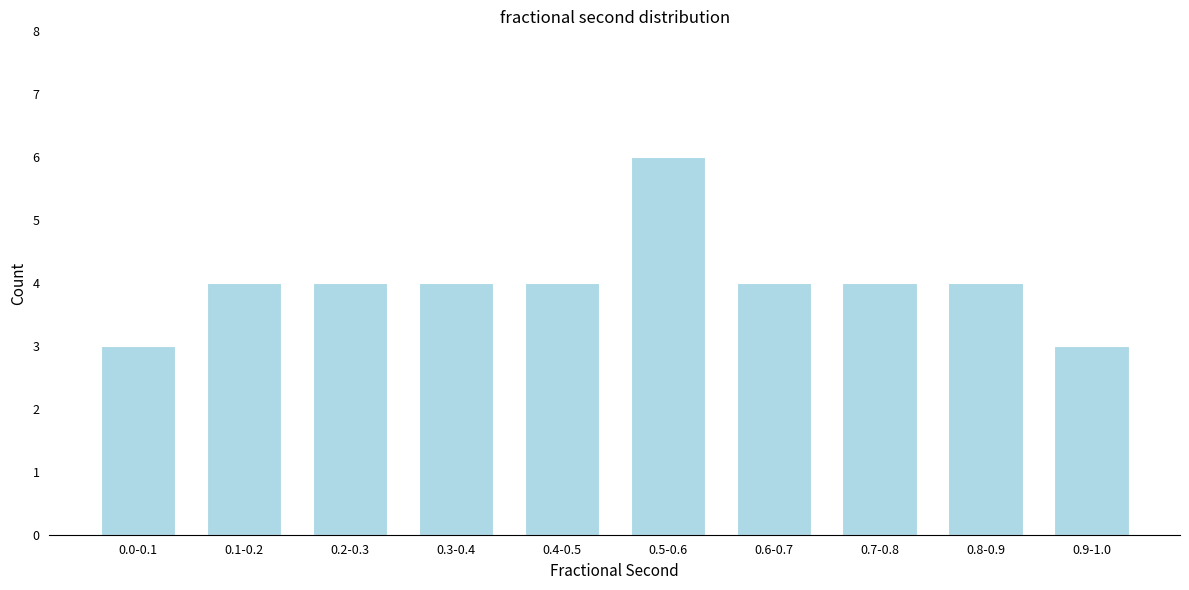

Reading left to right, what are all the values shown in this chart?

3	4	4	4	4	6	4	4	4	3